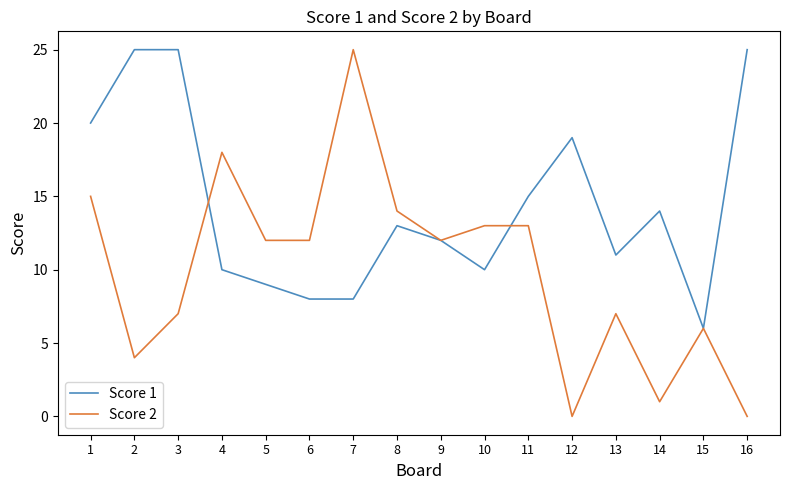

The Score 1 series shows 15 at 5. True or false?

False